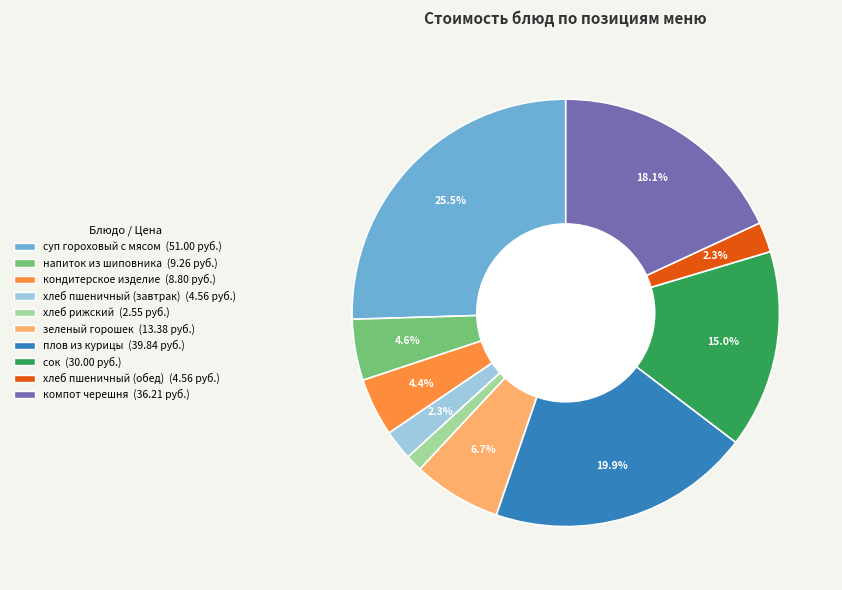

Combined, what portion of the pie is компот черешня and кондитерское изделие?

22.5%